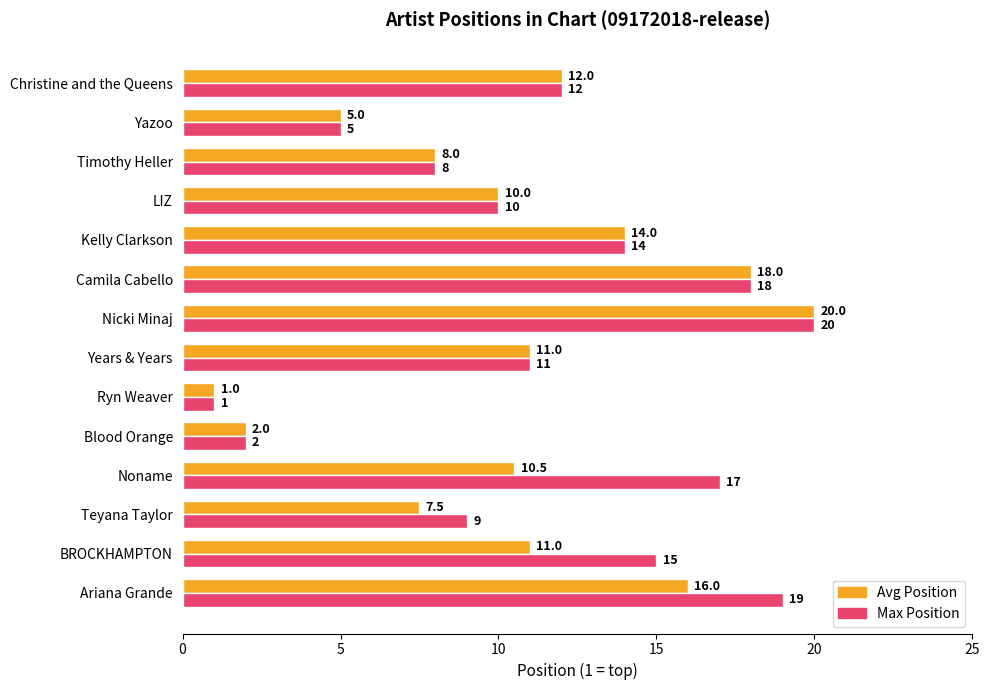

The value of Avg Position at BROCKHAMPTON is 16.2. True or false?

False